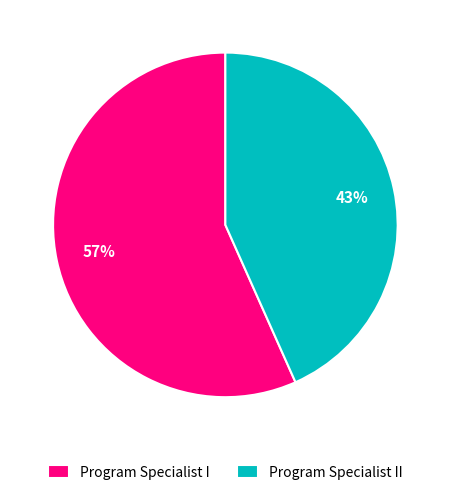

To the nearest percent, what percentage of the pie is Program Specialist II?

43%